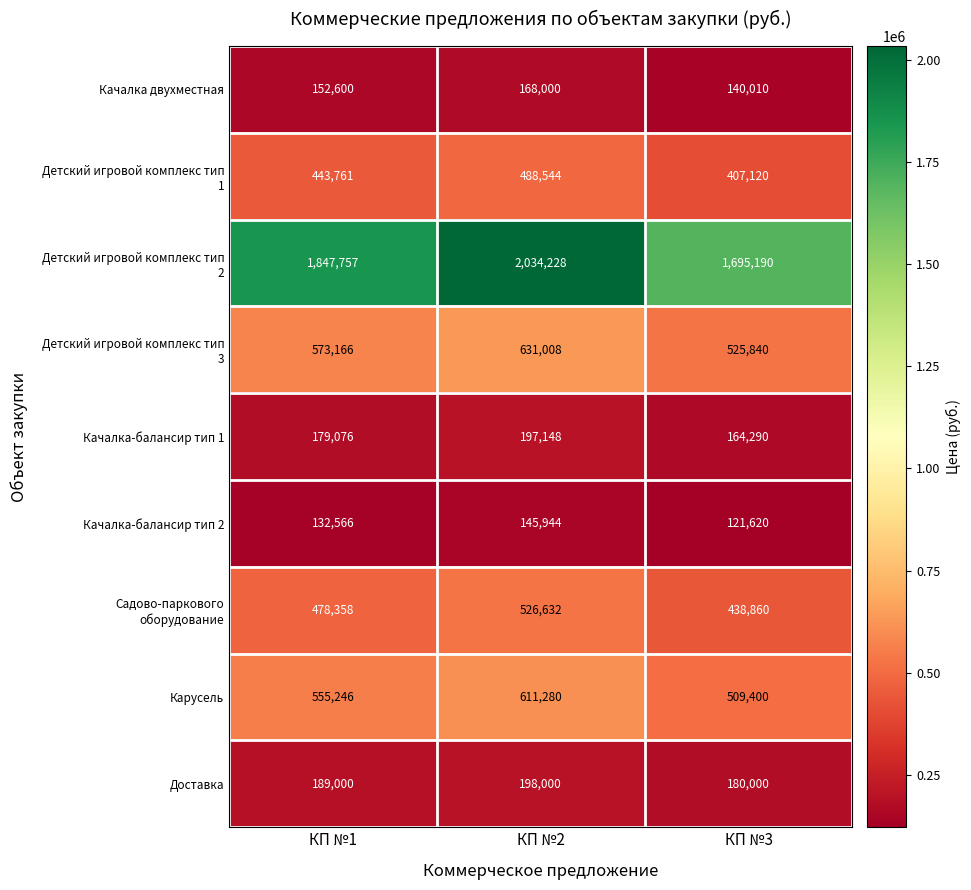

What is the spread (max minus min) of values at КП №3?

1573570